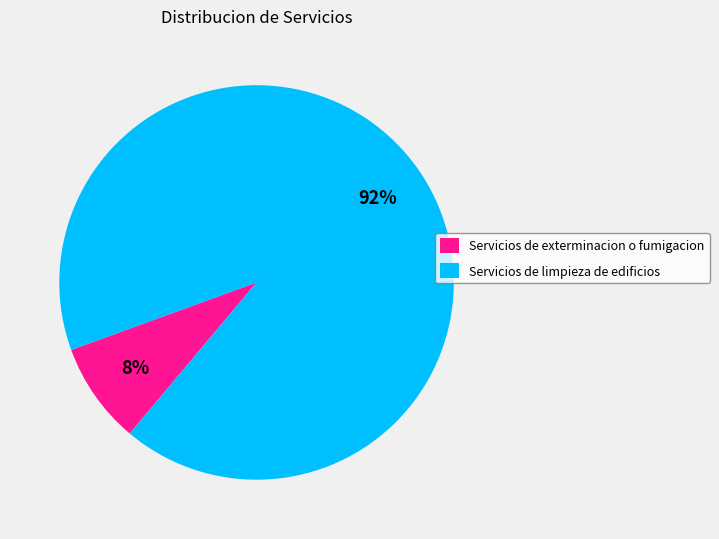

Which slice is the largest?

Servicios de limpieza de edificios